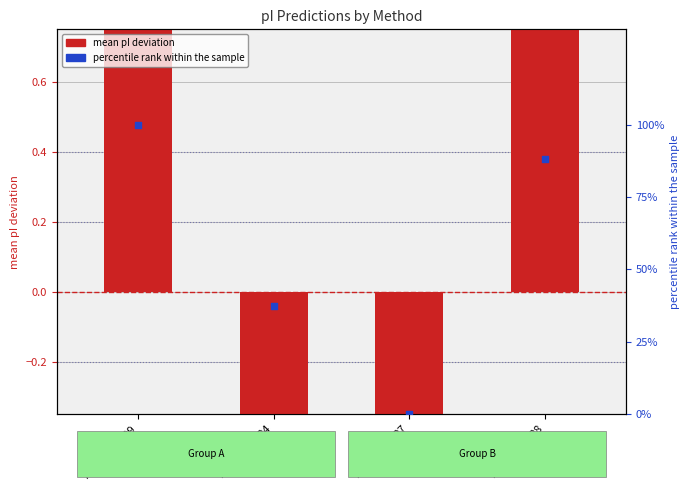

Which series has the largest Y range (max minus min)?

percentile rank within sample